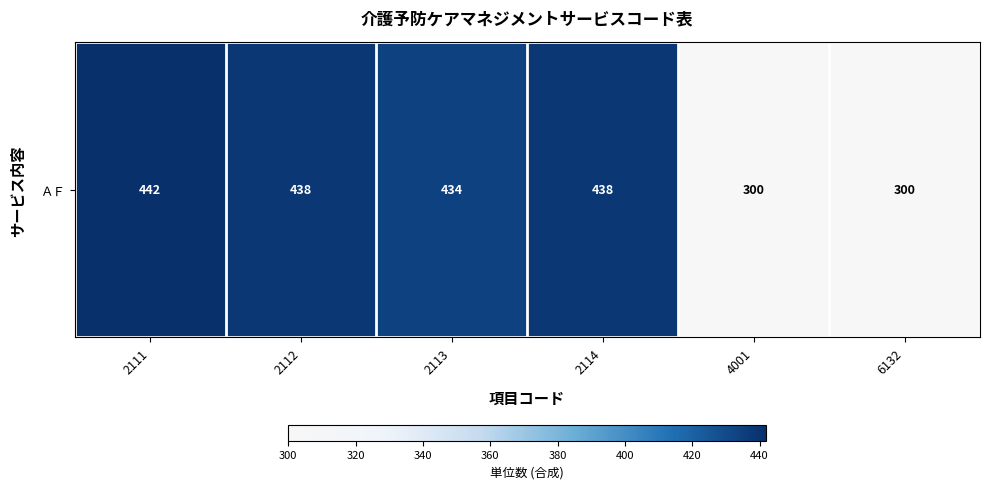

Rank the categories by value from highest to lowest.

2111, 2112, 2114, 2113, 4001, 6132